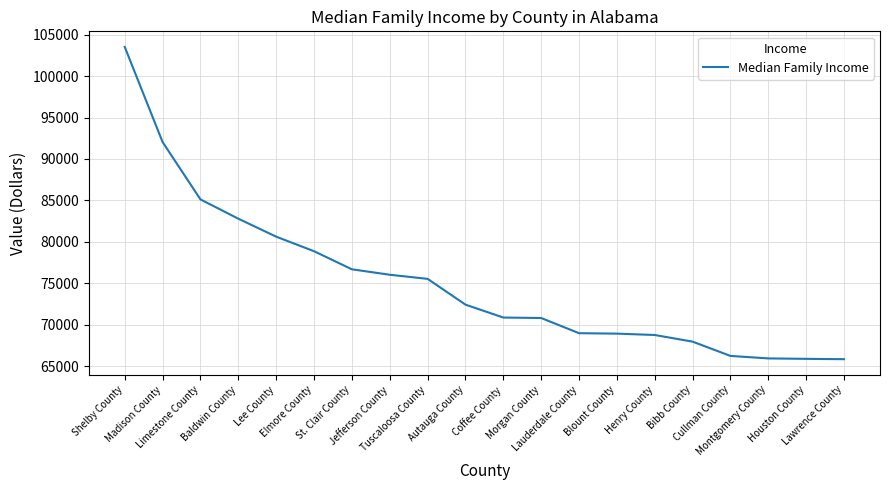

What position from the right is Shelby County?

20